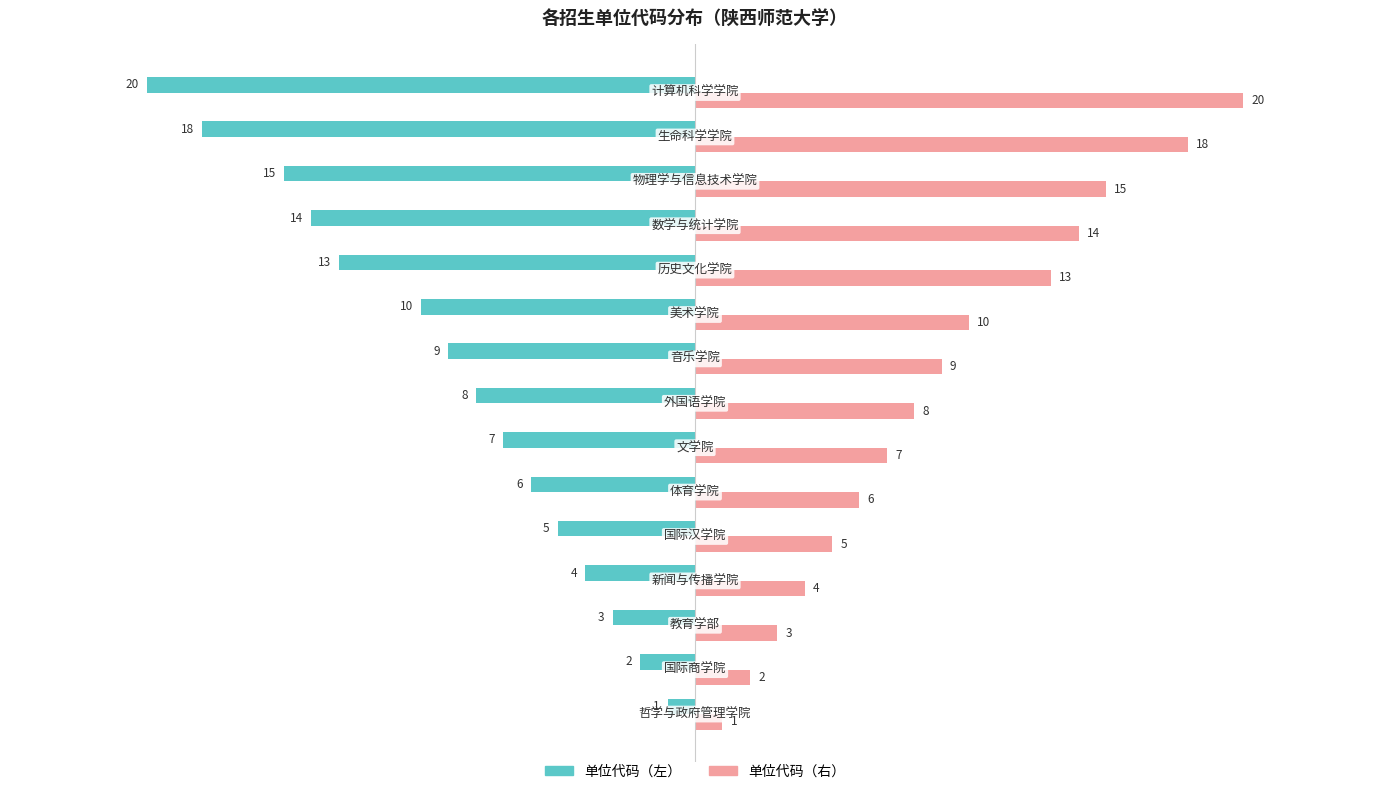

Rank the series by their average value, from highest to lowest.

单位代码（右）, 单位代码（左）